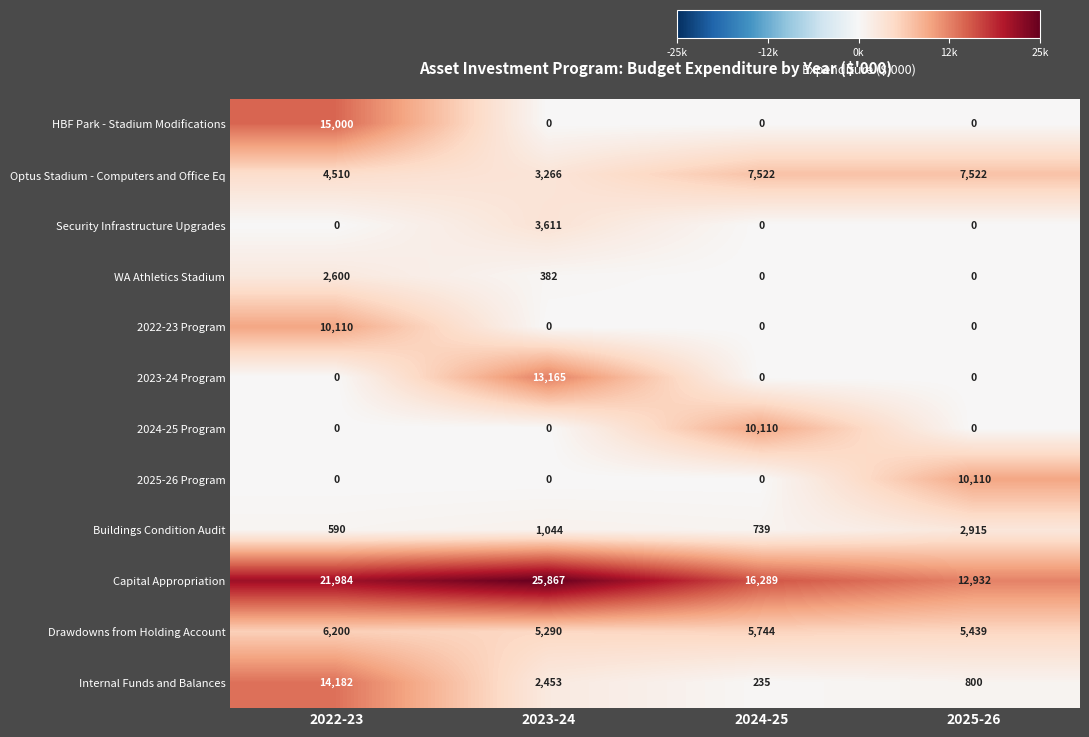

Which series has the largest range (max minus min)?

HBF Park - Stadium Modifications